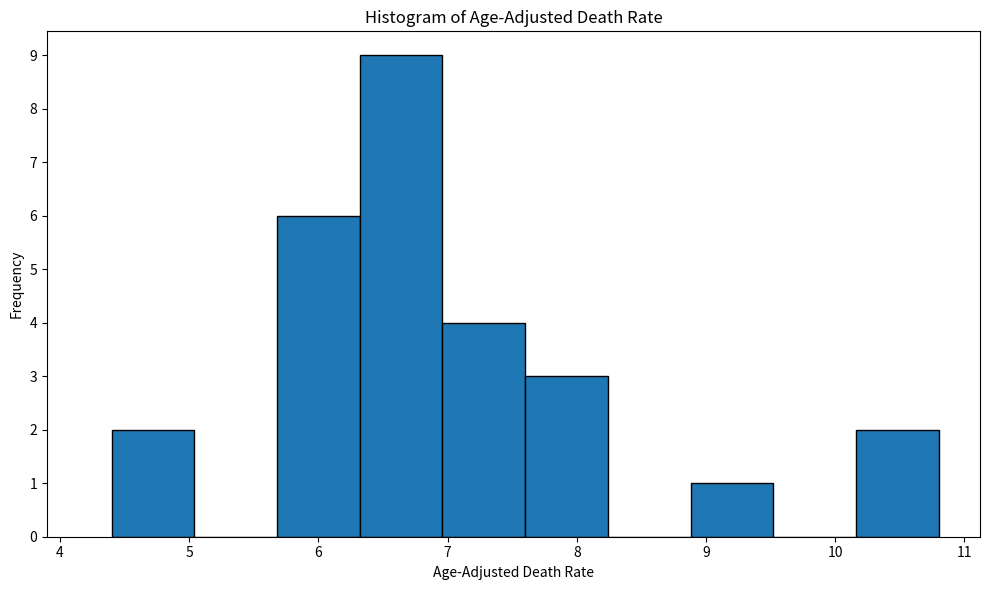

Which range on the x-axis has the tallest bar?

6.32 to 6.96